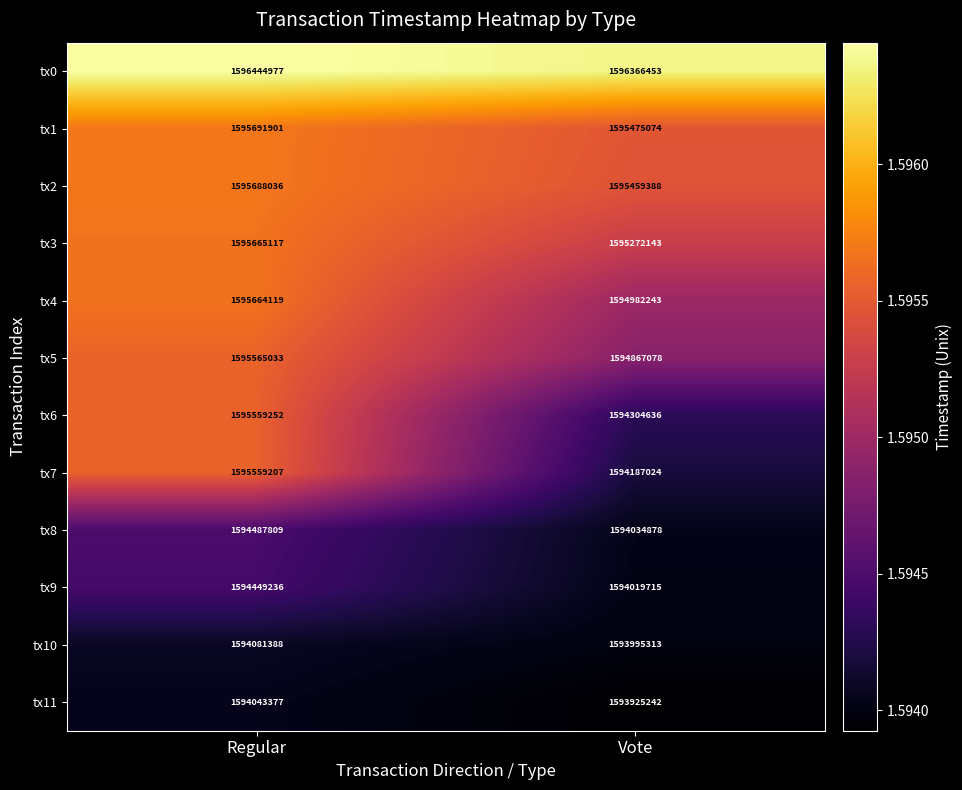

Rank the series at Regular from highest to lowest value.

tx0, tx1, tx2, tx3, tx4, tx5, tx6, tx7, tx8, tx9, tx10, tx11